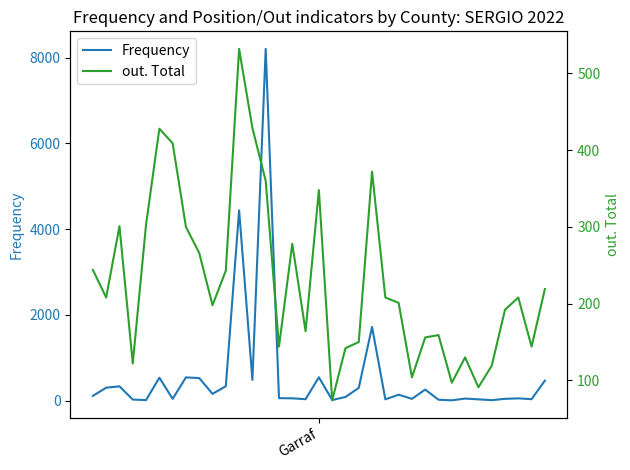

Which category has the highest value across all series?

13